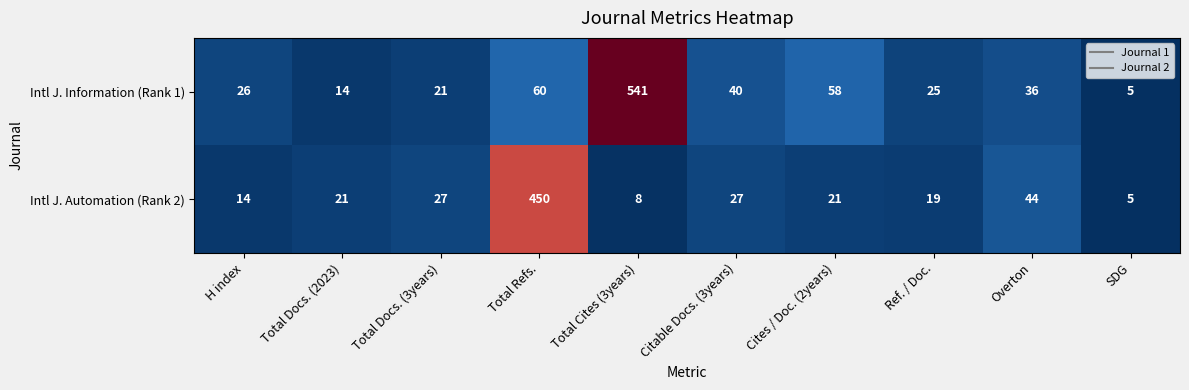

Between Total Refs. and Cites / Doc. (2years), which series saw the biggest shift?

Intl J. Automation (Rank 2)